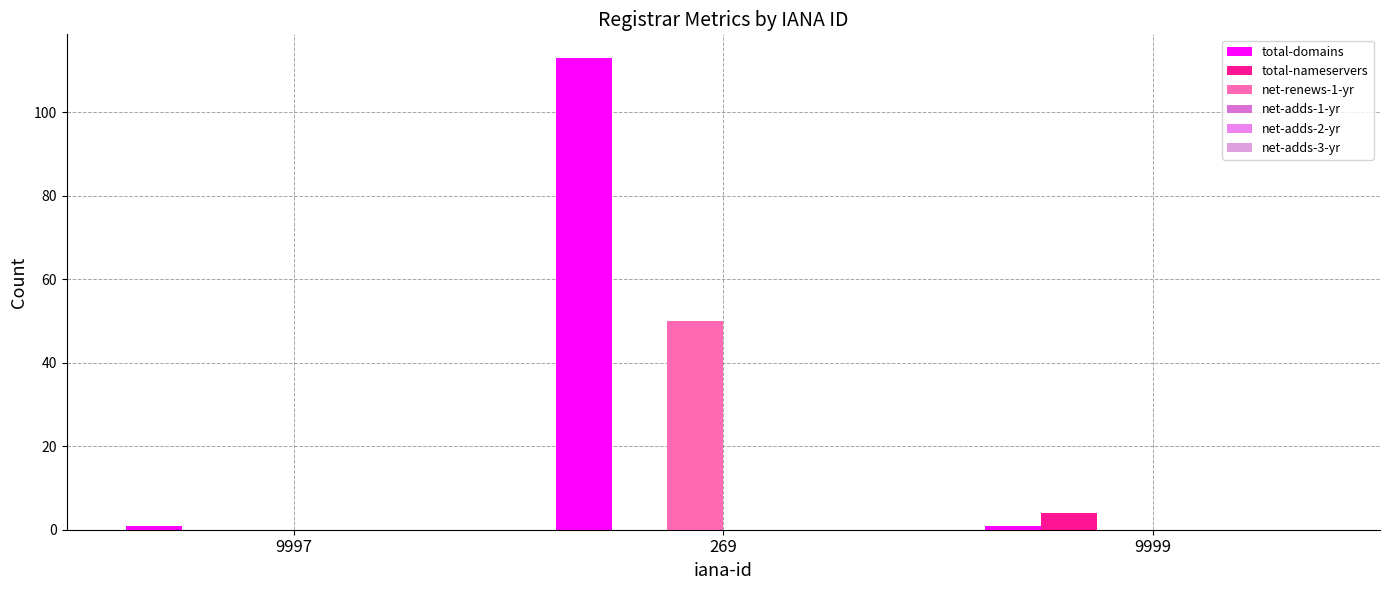

Count the number of data series in this chart.

3